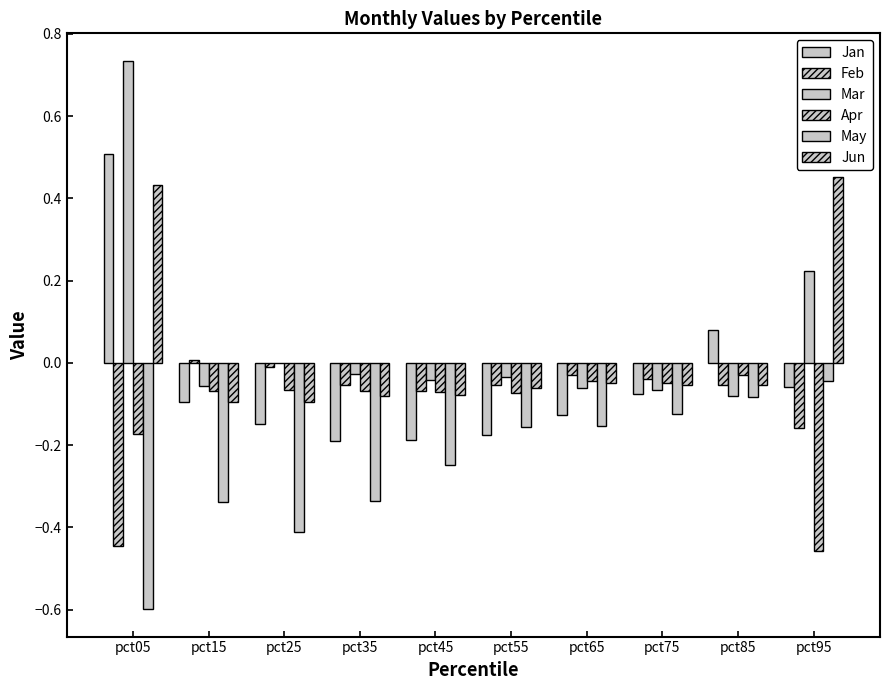

Rank the categories by Jan value from lowest to highest.

pct35, pct45, pct55, pct25, pct65, pct15, pct75, pct95, pct85, pct05